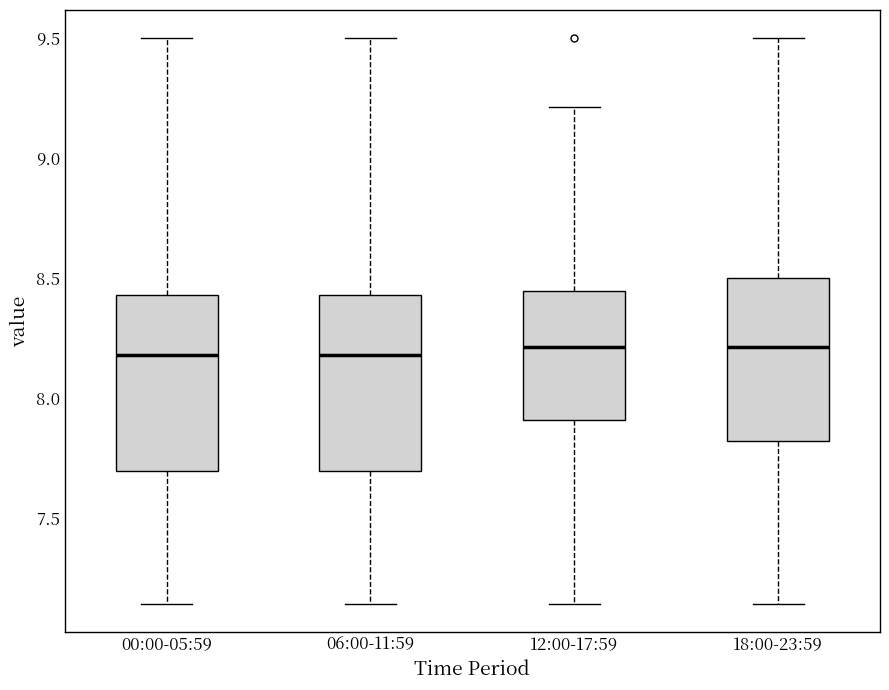

Reading left to right, transcribe this box plot: for each box, give where its median line is, the range the box spans, and where its two whiskers end, as read against the y-axis. The values are not printed on the chart, so give them approximately, as read against the axis.

00:00-05:59: median 8.20, box 7.70 to 8.45, whiskers 7.15 to 9.50
06:00-11:59: median 8.20, box 7.70 to 8.45, whiskers 7.15 to 9.50
12:00-17:59: median 8.20, box 7.90 to 8.45, whiskers 7.15 to 9.20
18:00-23:59: median 8.20, box 7.80 to 8.50, whiskers 7.15 to 9.50